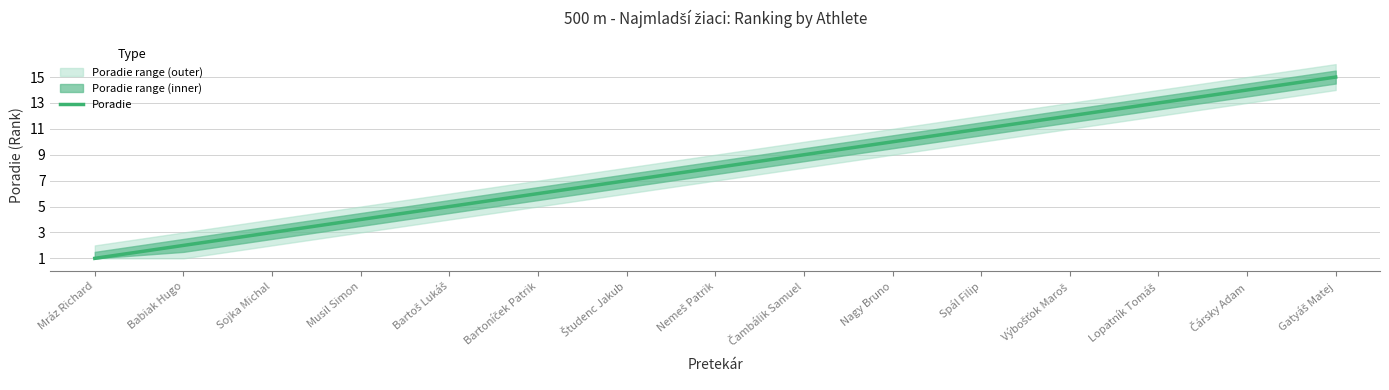

Reading left to right, transcribe all the data shown in this chart.

1	2	3	4	5	6	7	8	9	10	11	12	13	14	15